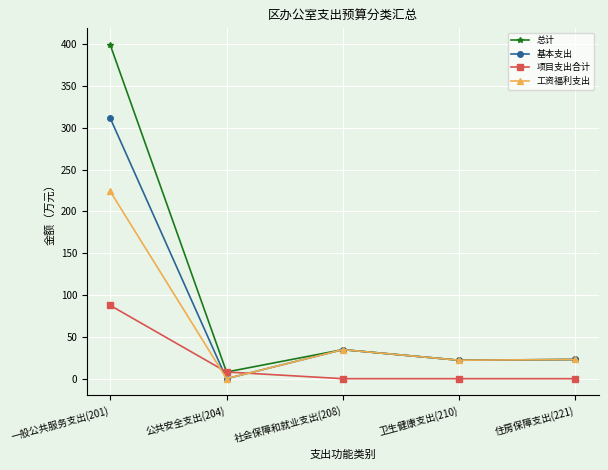

True or false: 基本支出 and 项目支出合计 cross at least once.

True